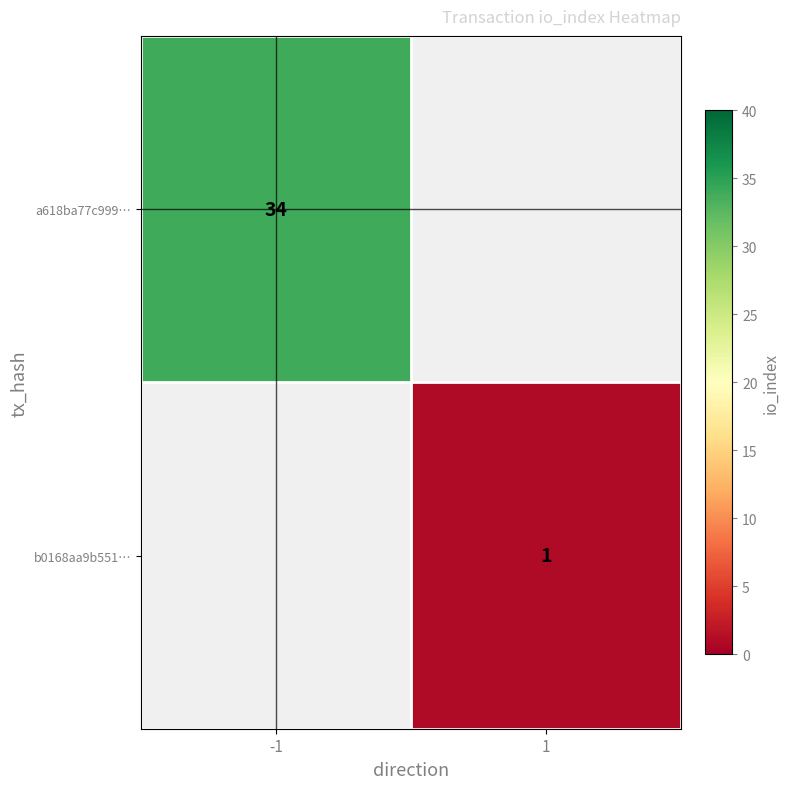

Is it true that b0168aa9b551… equals 1 at 1?

True